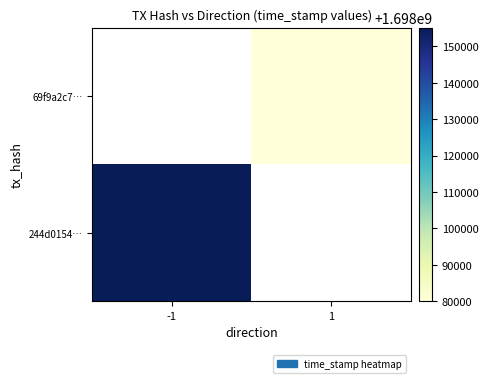

What is the spread (max minus min) of values at -1?

1698155096